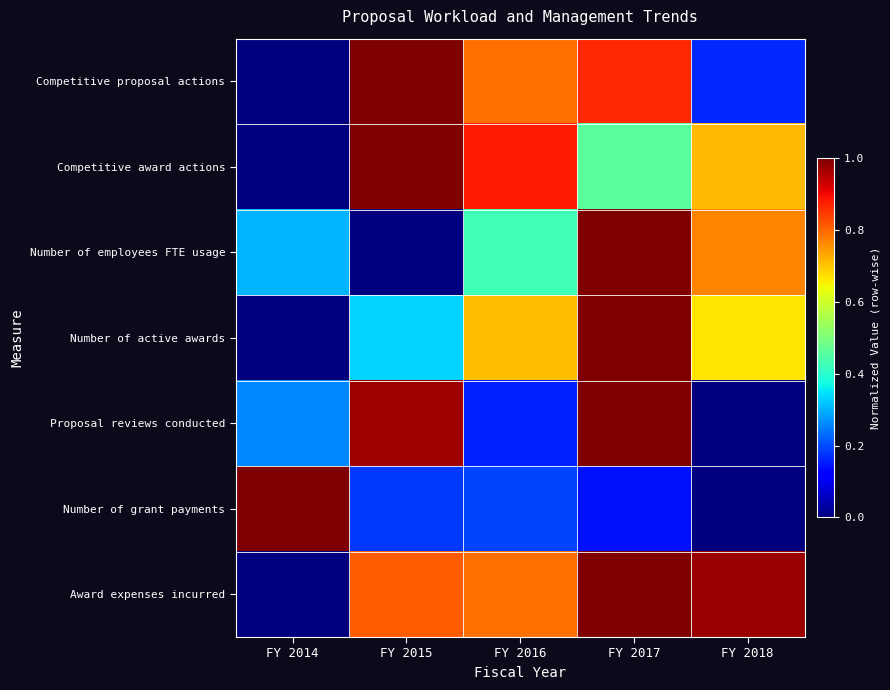

What is the maximum value shown in the chart?

1.0